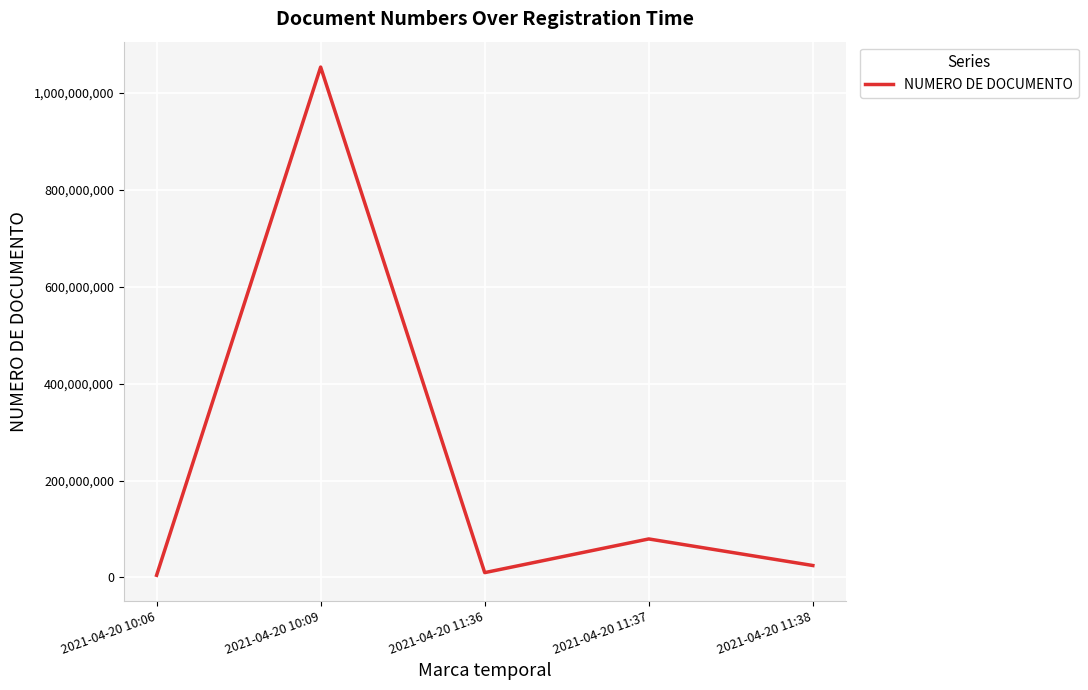

At which label is the value closest to 529157050?

2021-04-20 11:37